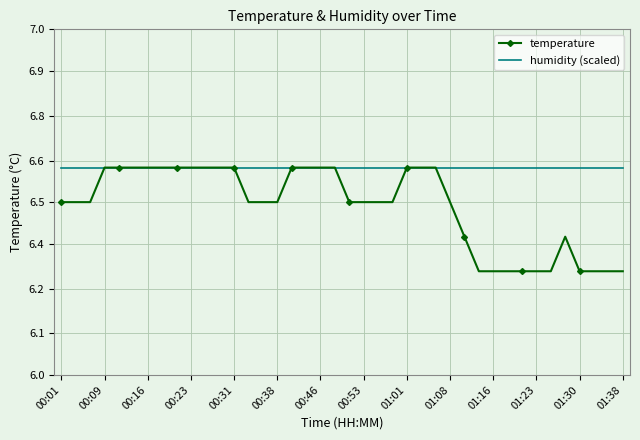

What are all the series names shown in the legend?

temperature, humidity (scaled)